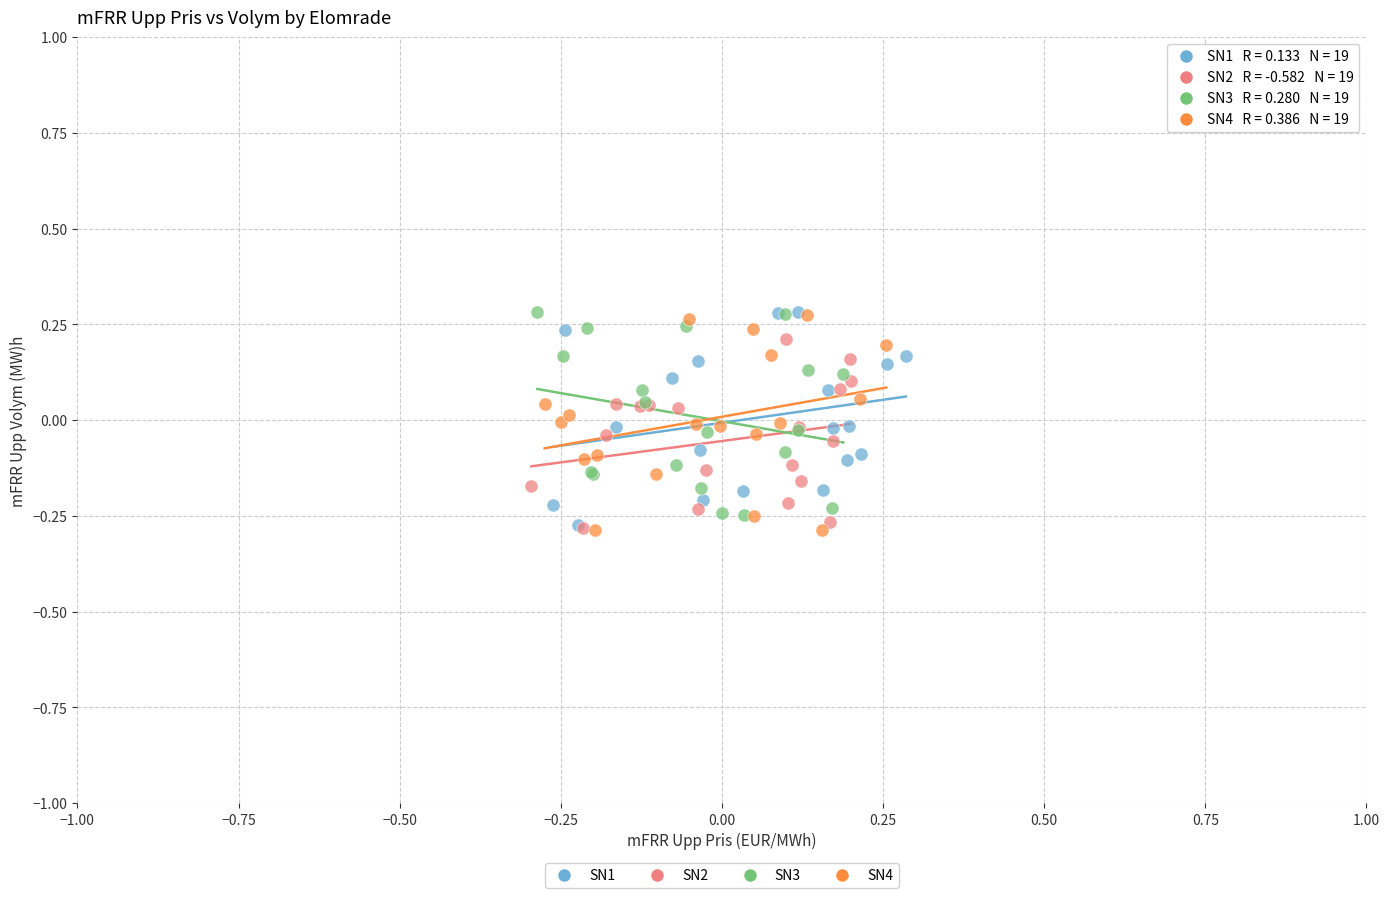

What are all the series names shown in the legend?

SN1, SN2, SN3, SN4